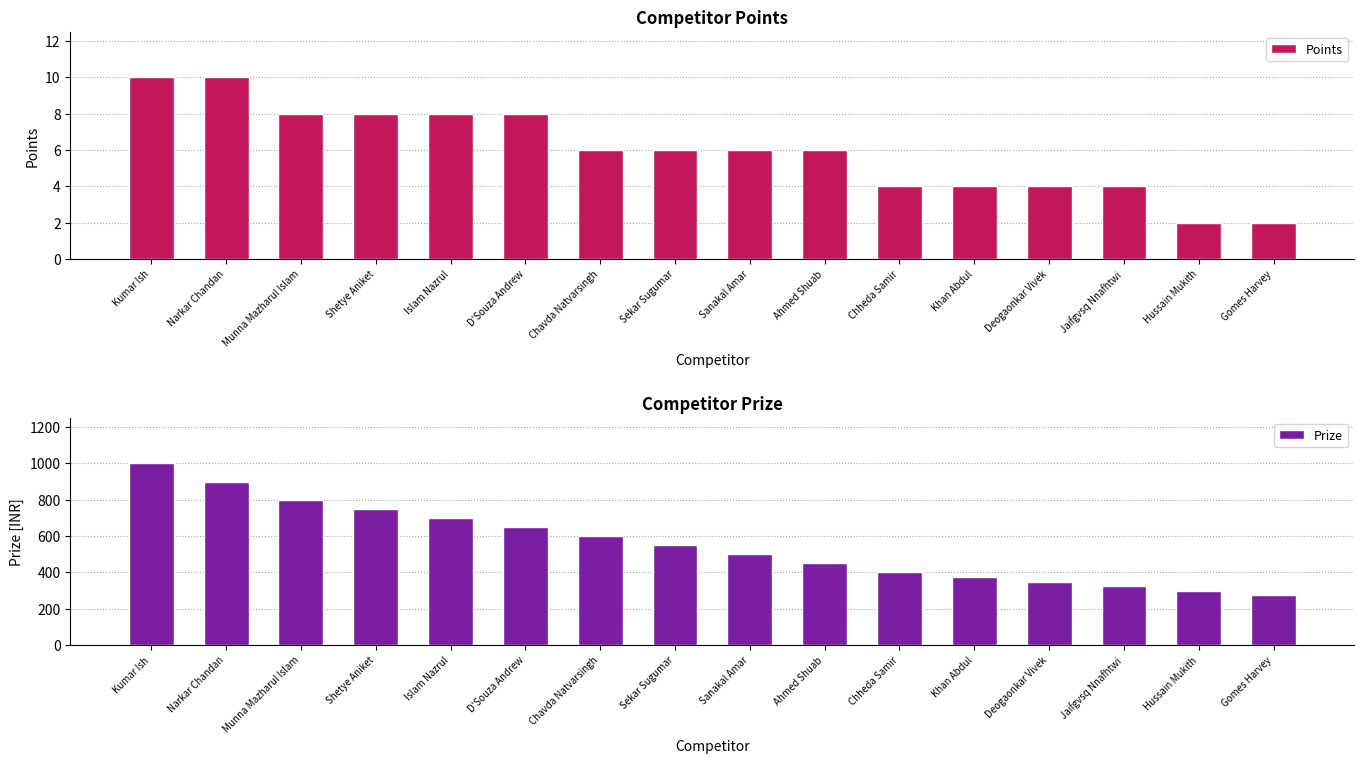

At which category is the sum across all series the highest?

Kumar Ish